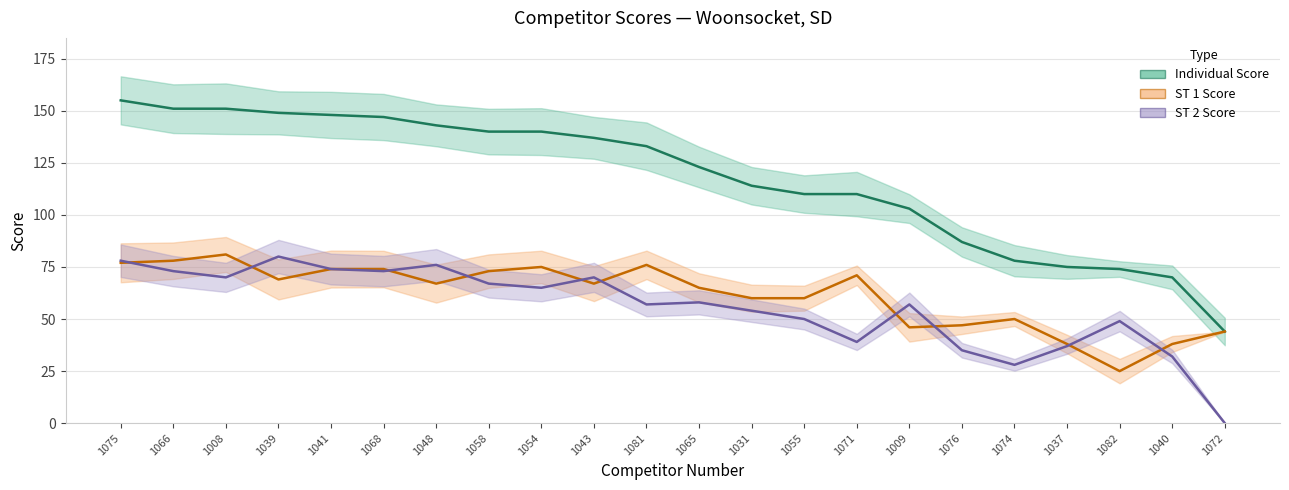

The Individual Score series shows 212 at 1008. True or false?

False